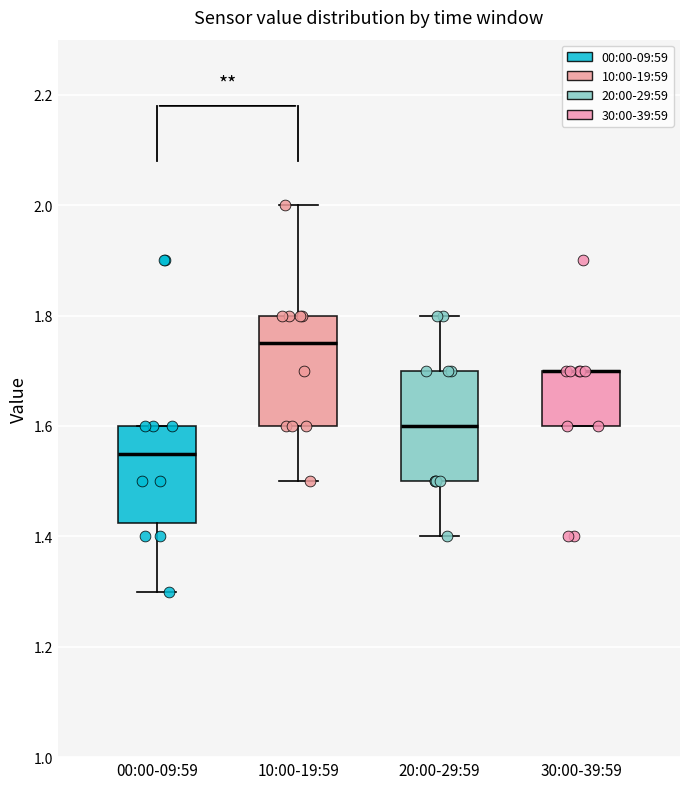

Reading left to right, read every box against the y-axis: the position of its median line, the range the box covers, and the ends of its whiskers. The values are not printed on the chart, so give them approximately, as read against the axis.

00:00-09:59: median 1.56, box 1.42 to 1.60, whiskers 1.30 to 1.60
10:00-19:59: median 1.76, box 1.60 to 1.80, whiskers 1.50 to 2.00
20:00-29:59: median 1.60, box 1.50 to 1.70, whiskers 1.40 to 1.80
30:00-39:59: median 1.70 (drawn on the box's upper edge), box 1.60 to 1.70, whiskers 1.60 to 1.70